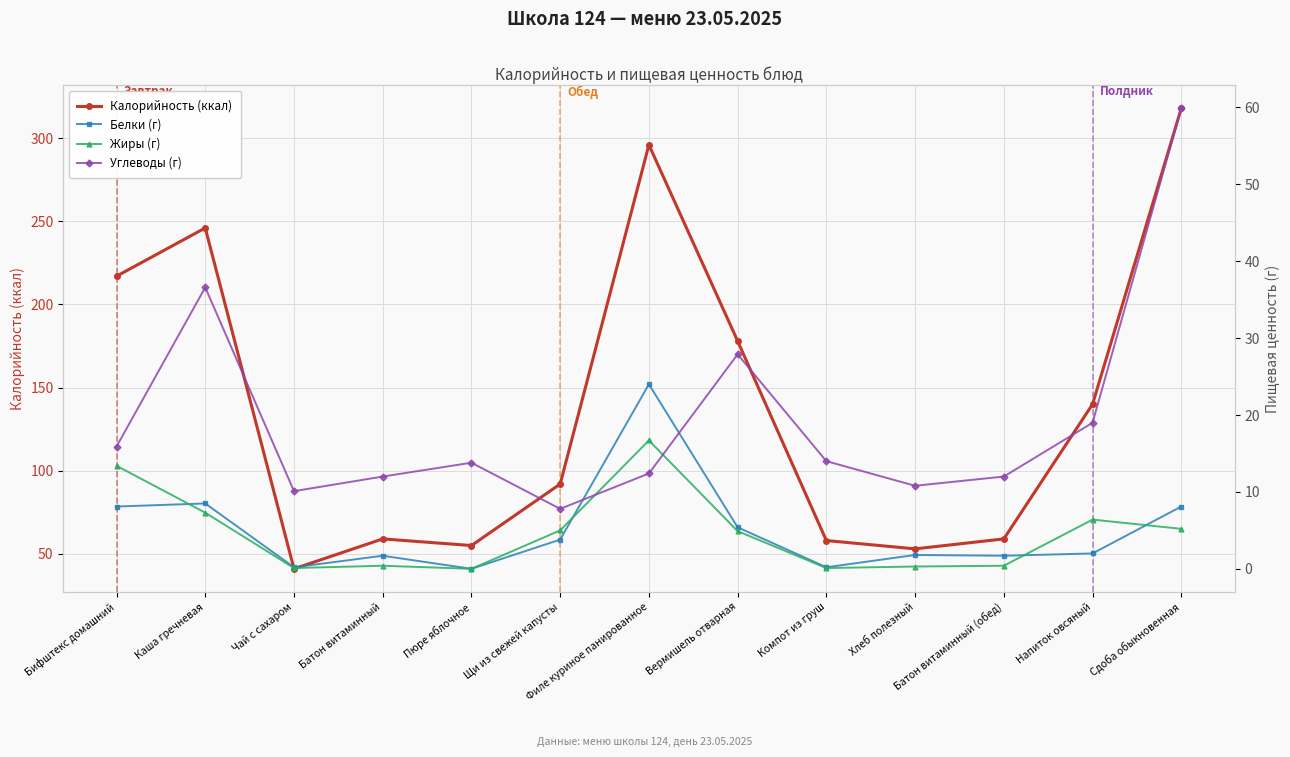

What position from the right is Пюре яблочное?

9